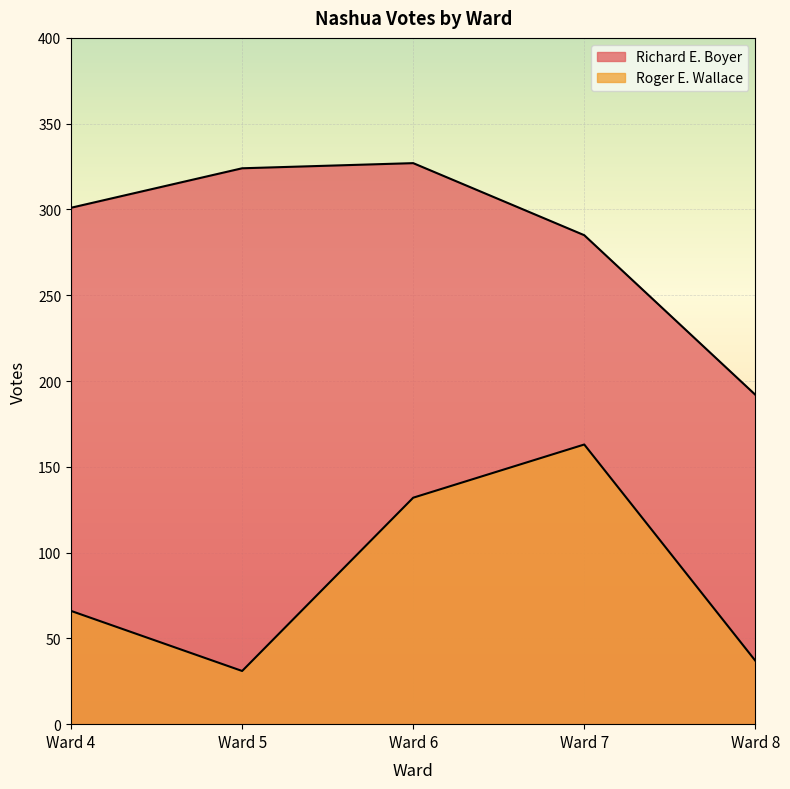

How many data points does each series have?

5